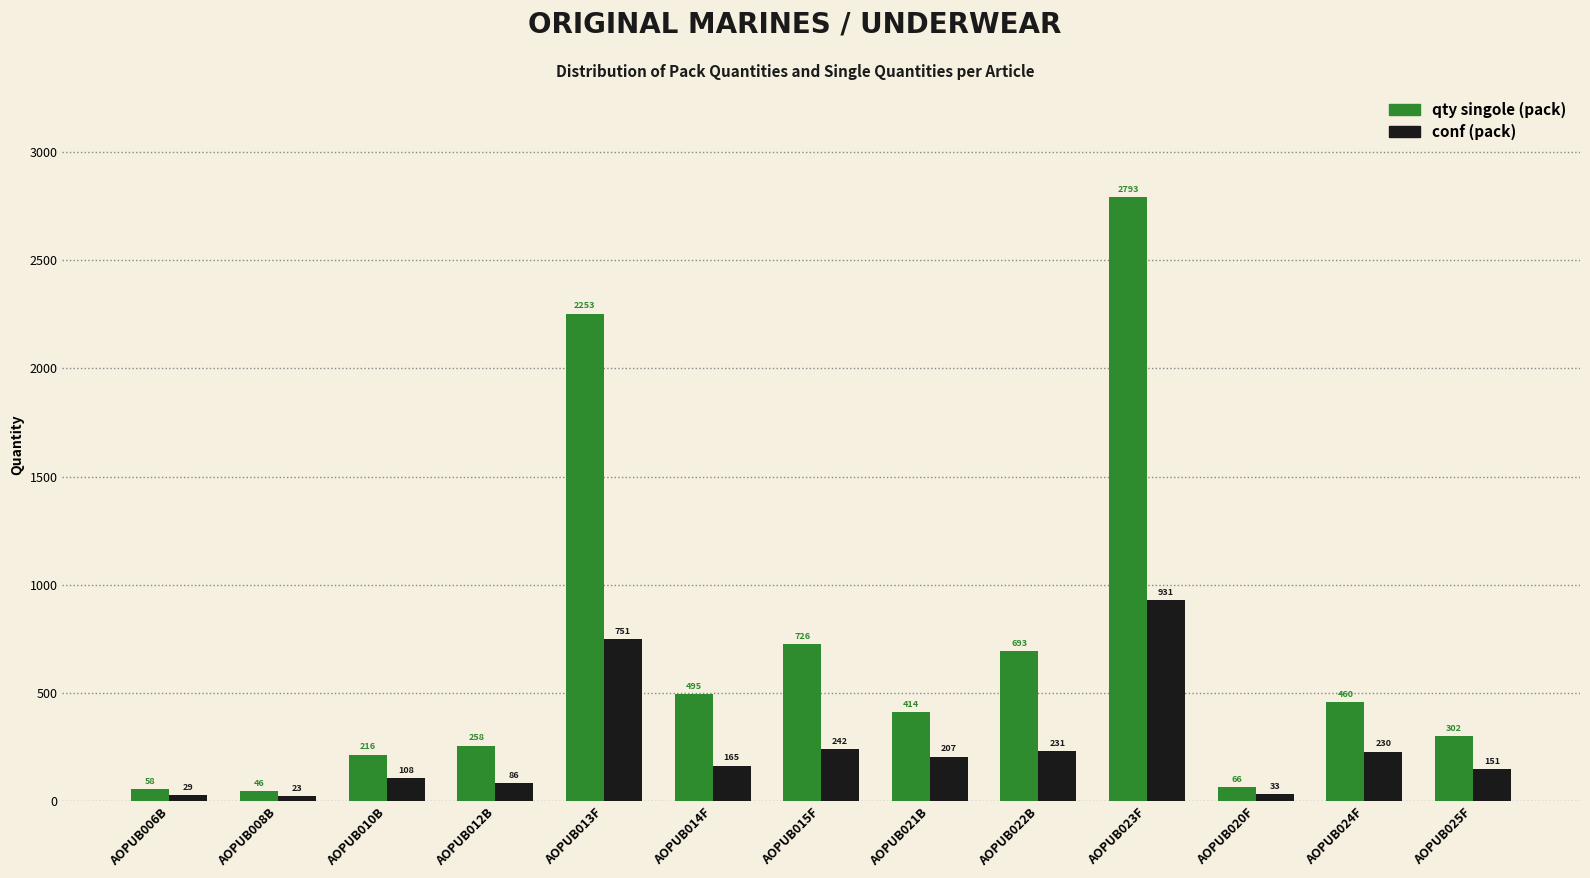

Reading left to right, extract all data points from this chart.

qty singole (pack): AOPUB006B=58	AOPUB008B=46	AOPUB010B=216	AOPUB012B=258	AOPUB013F=2253	AOPUB014F=495	AOPUB015F=726	AOPUB021B=414	AOPUB022B=693	AOPUB023F=2793	AOPUB020F=66	AOPUB024F=460	AOPUB025F=302
conf (pack): AOPUB006B=29	AOPUB008B=23	AOPUB010B=108	AOPUB012B=86	AOPUB013F=751	AOPUB014F=165	AOPUB015F=242	AOPUB021B=207	AOPUB022B=231	AOPUB023F=931	AOPUB020F=33	AOPUB024F=230	AOPUB025F=151